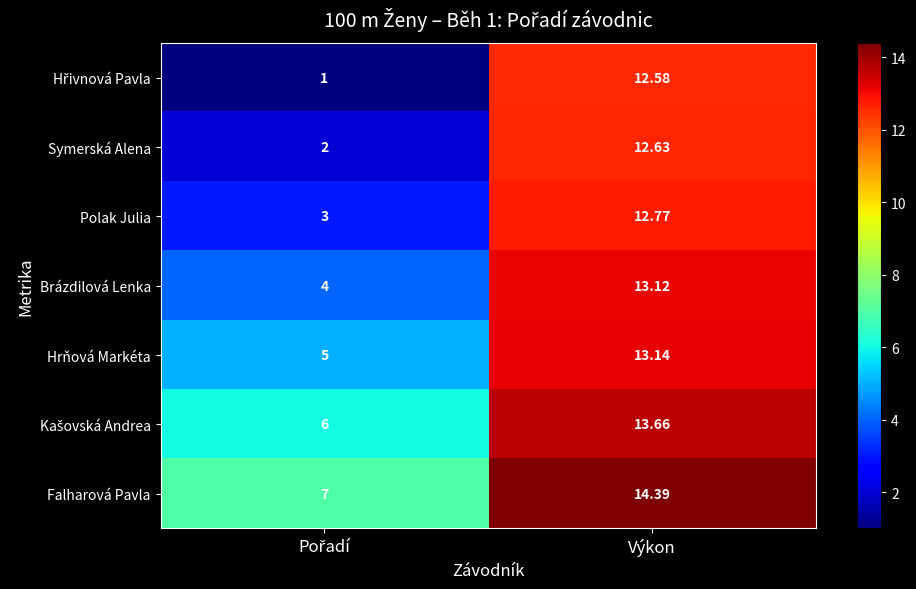

Which series has the largest total across all categories?

Falharová Pavla